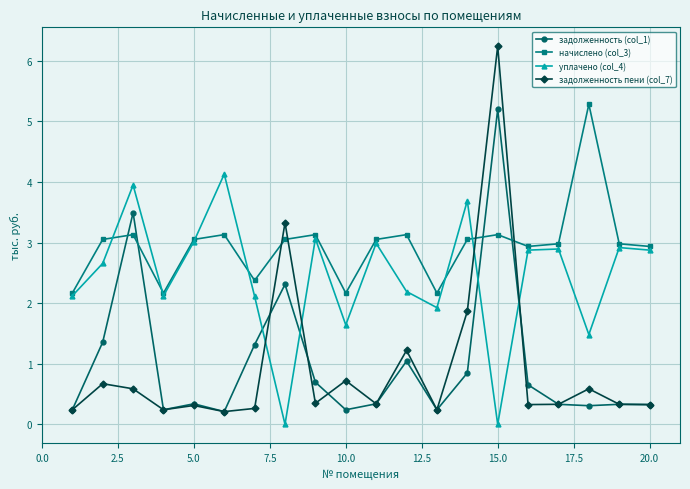

Which series ends up on top after the final intersection of уплачено (col_4) and задолженность пени (col_7)?

уплачено (col_4)